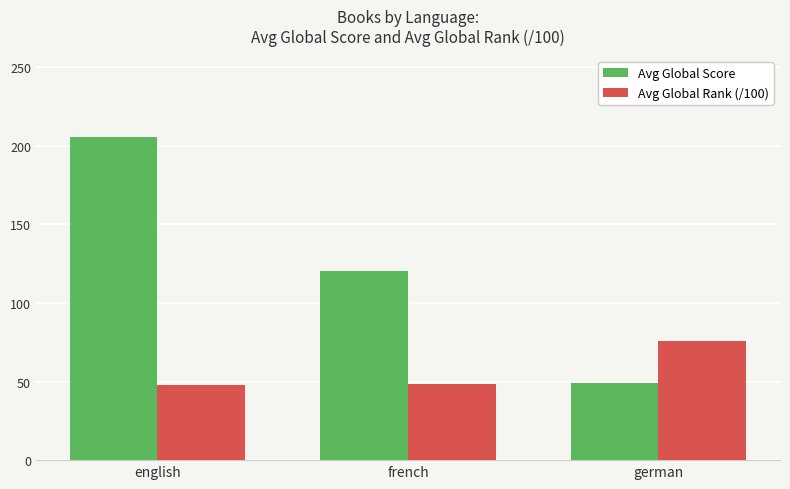

Which label corresponds to the largest value in the chart?

english